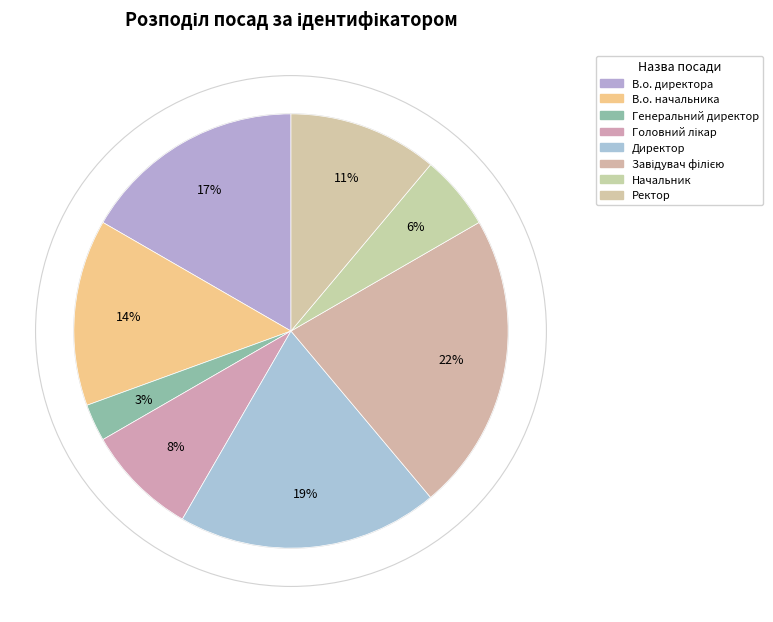

What percentage is the Завідувач філією slice, to the nearest percent?

22%